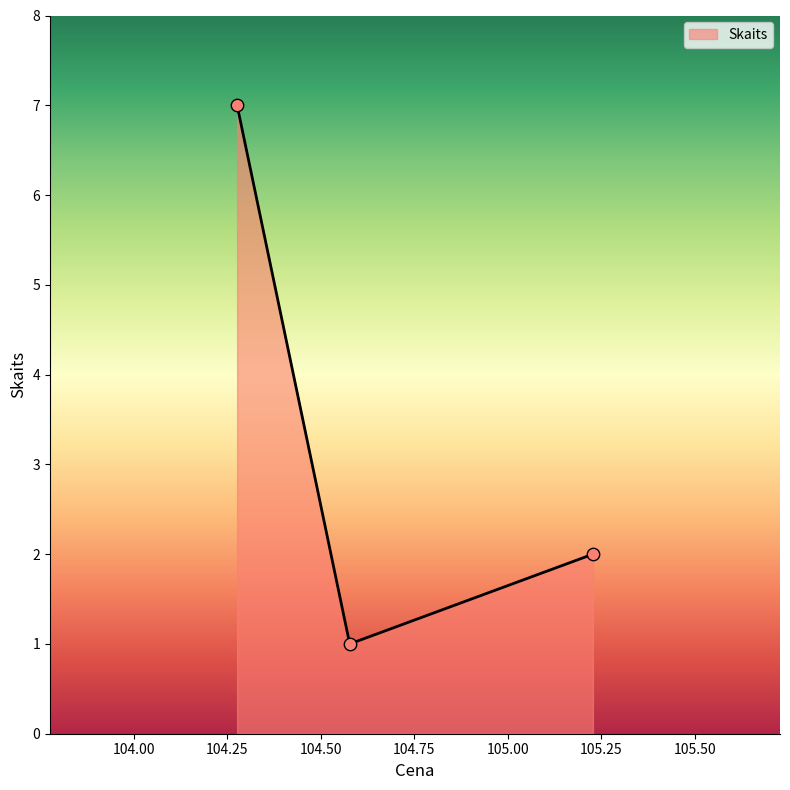

What is the greatest value displayed?

7